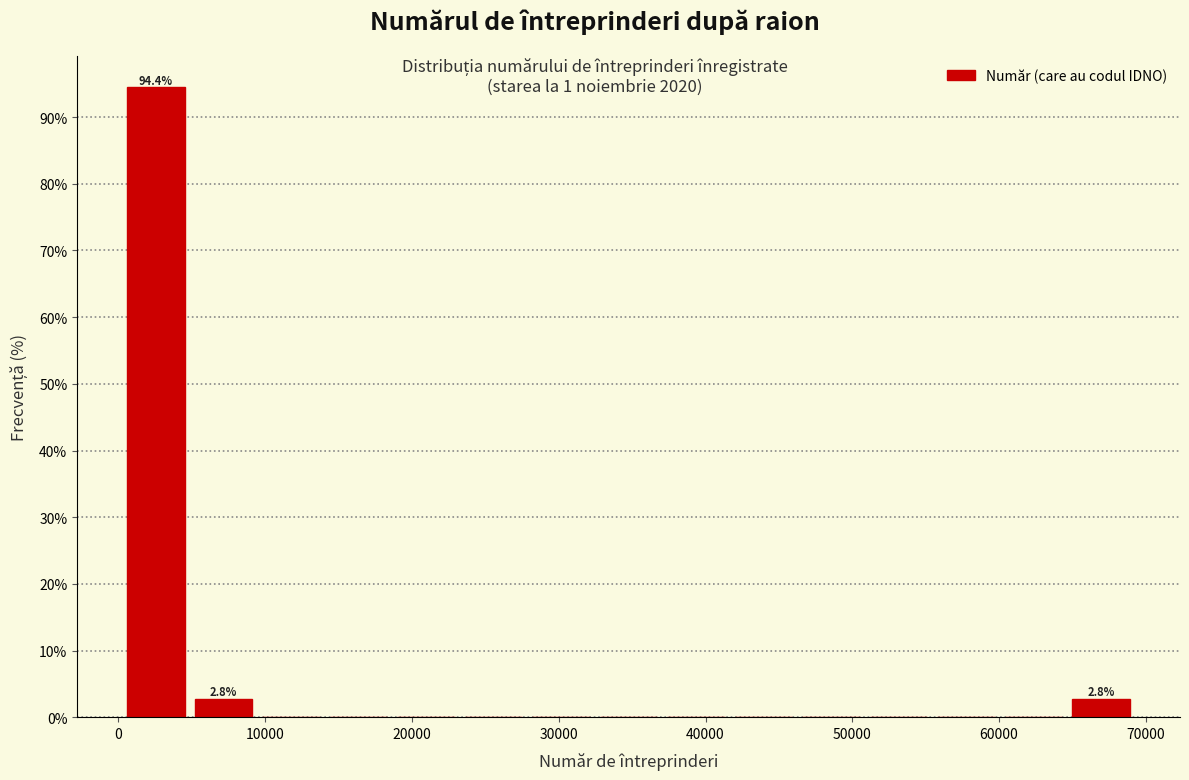

Over which range of the x-axis is the bar tallest?

0 to 5000